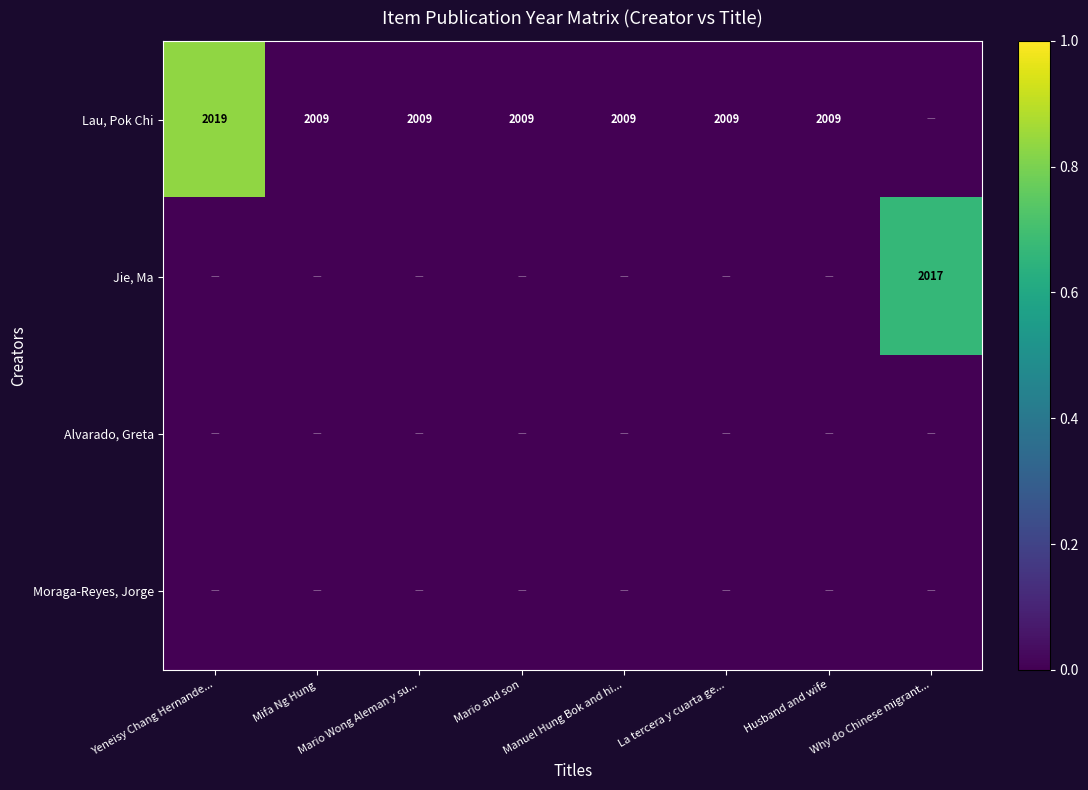

Is it true that Lau, Pok Chi equals 544 at Yeneisy Chang Hernande...?

False